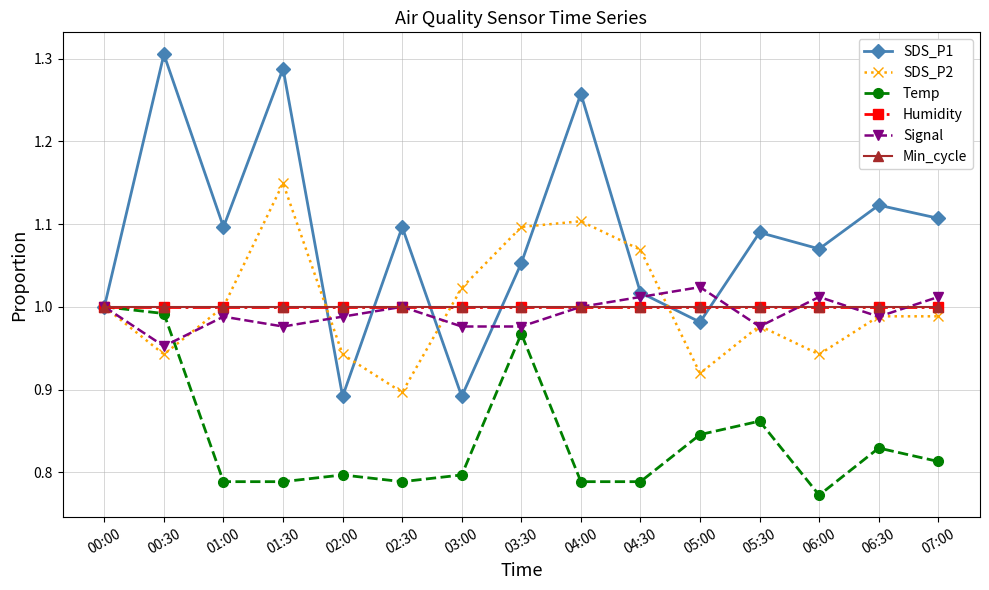

How many intersections are there between SDS_P1 and Humidity?

6